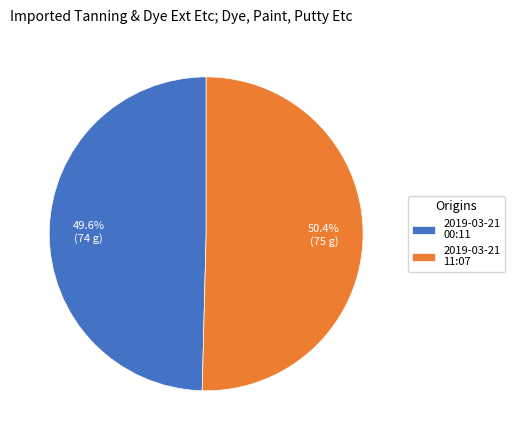

To the nearest percent, what is the average slice percentage?

50%